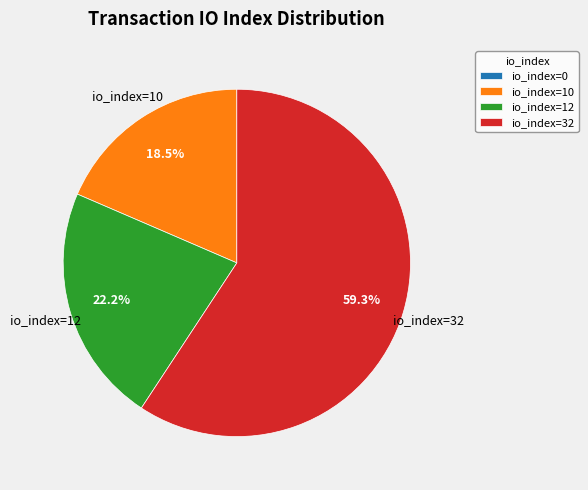

Is it true that io_index=10 is 30% of the pie?

False